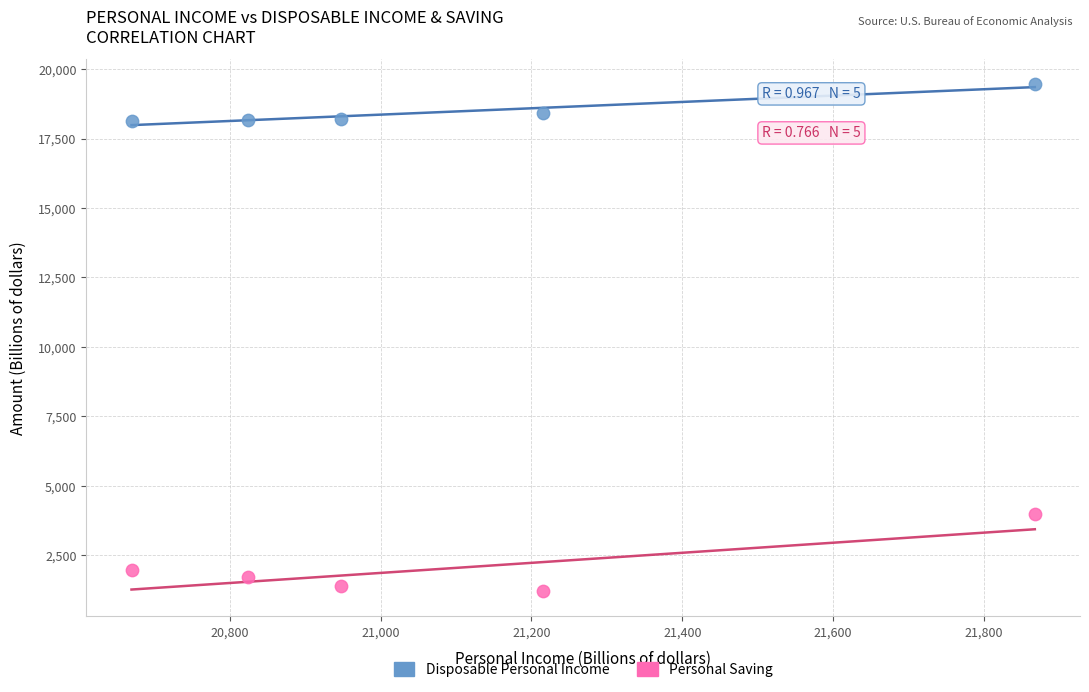

In the Personal Saving series, what Y value is closest to 2596?

1972.4